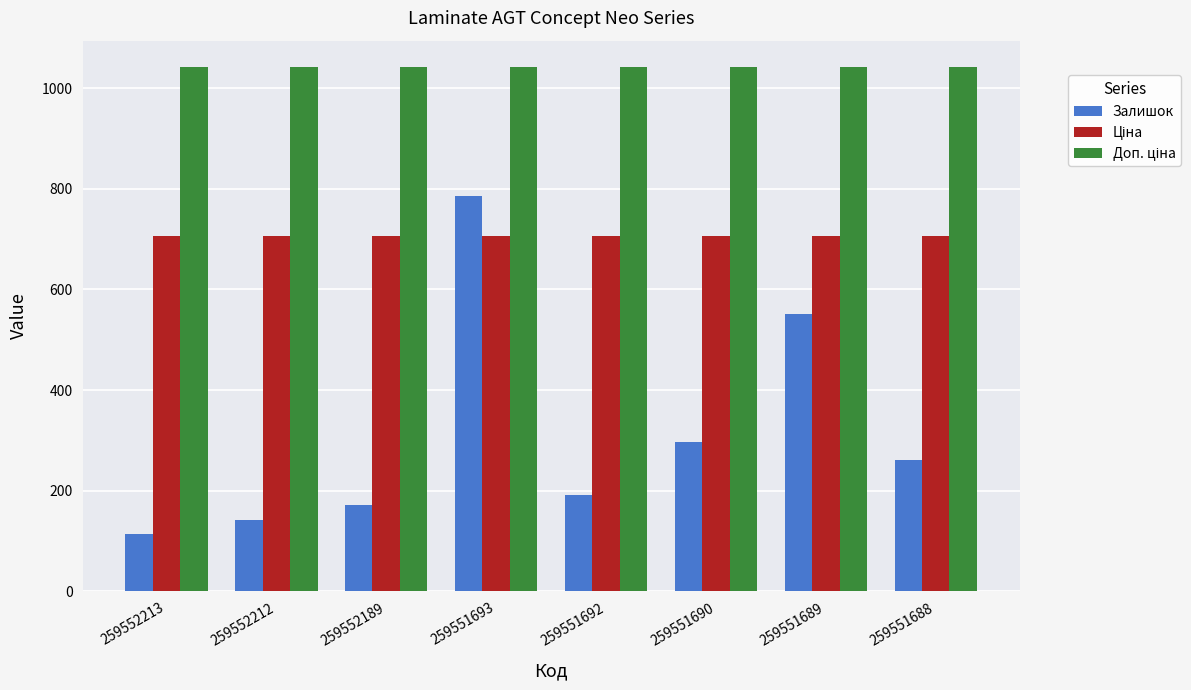

At which category is the sum across all series the highest?

259551693